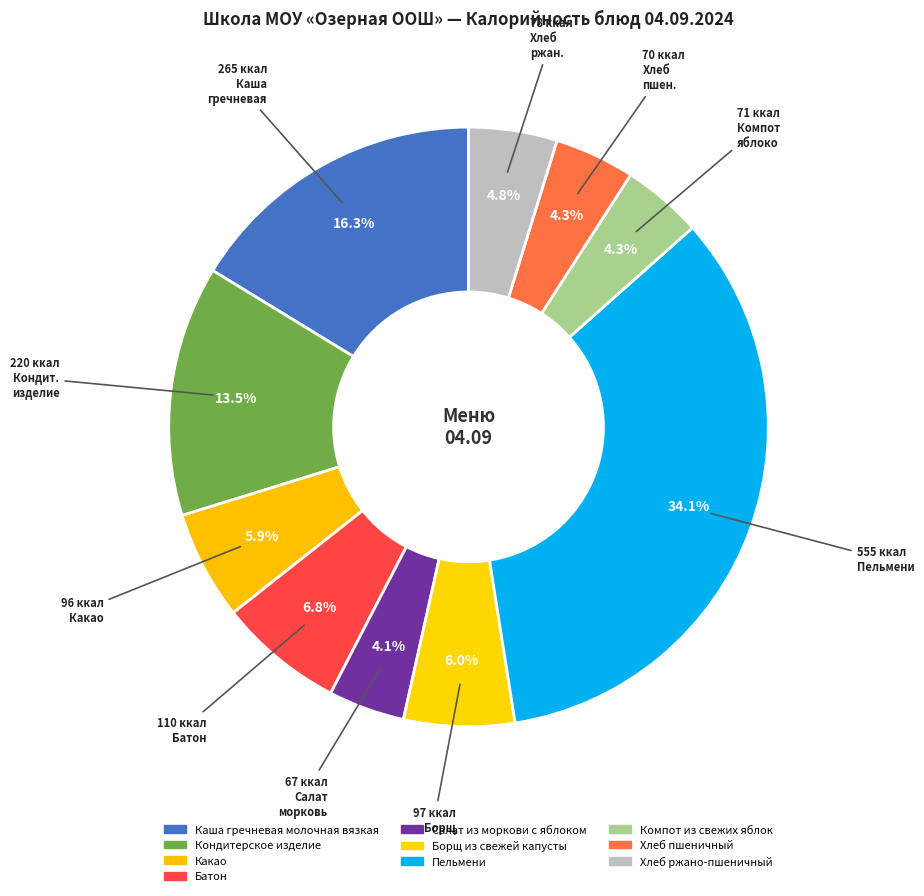

What percentage is the Салат из моркови с яблоком slice, to the nearest percent?

4%